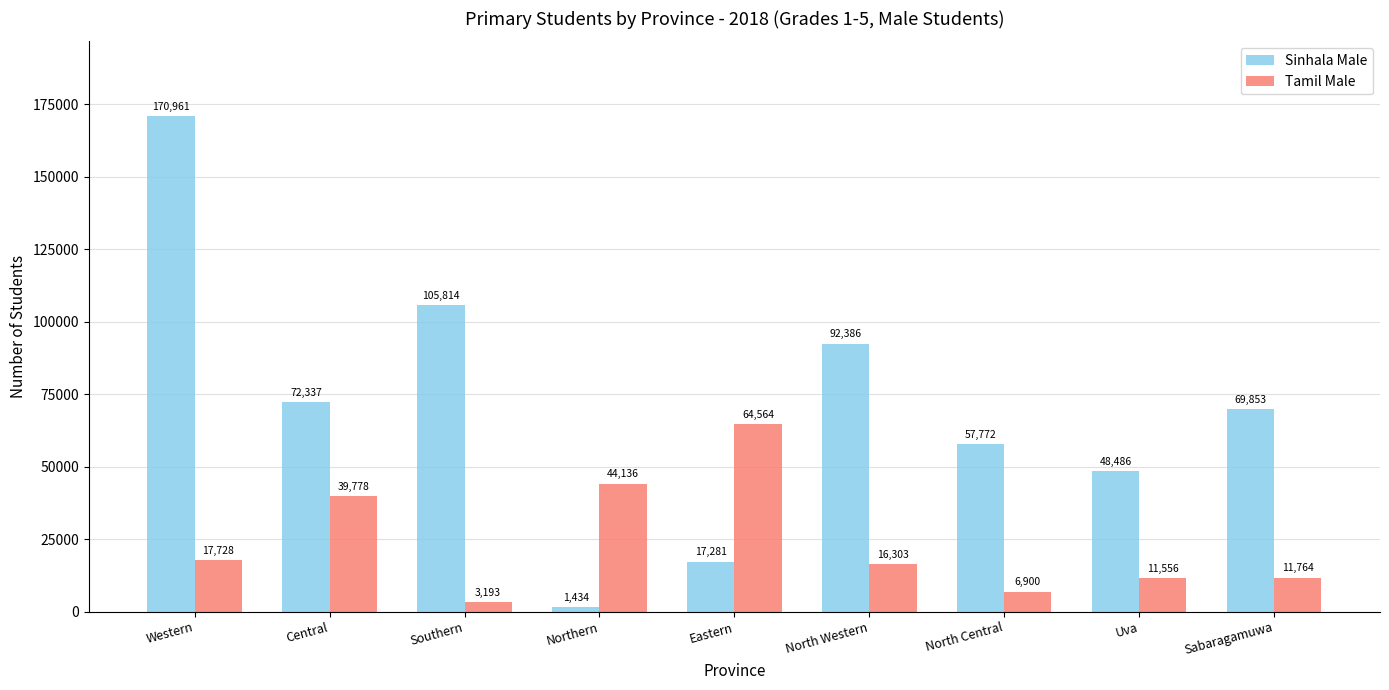

The Sinhala Male series shows 69853 at Sabaragamuwa. True or false?

True